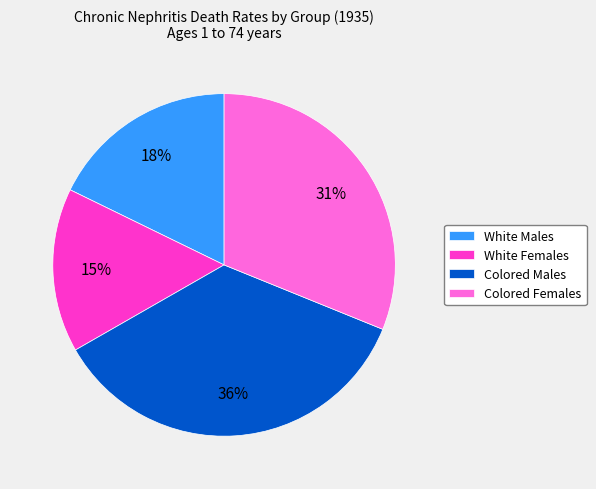

Does Colored Females account for over 50% of the chart?

No